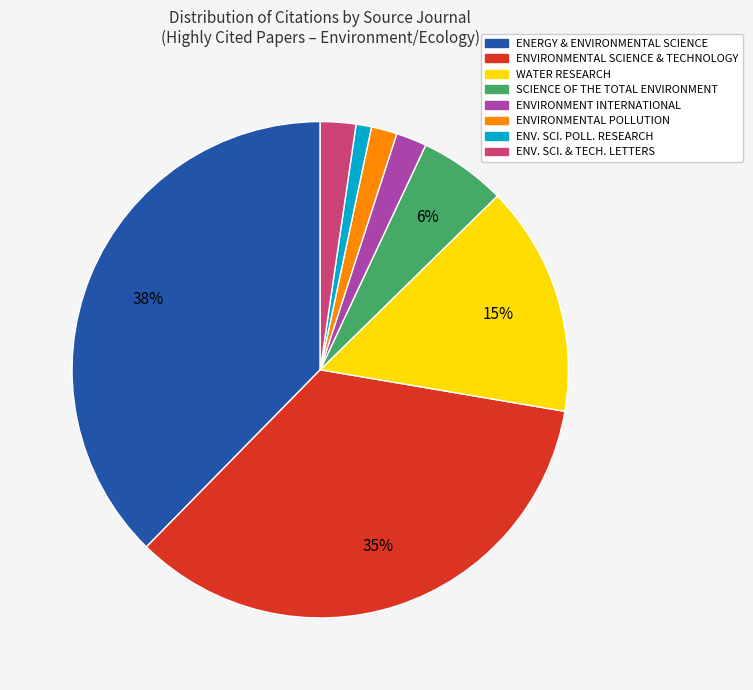

To the nearest percent, what is the difference between the largest and smallest slice percentages?

37%